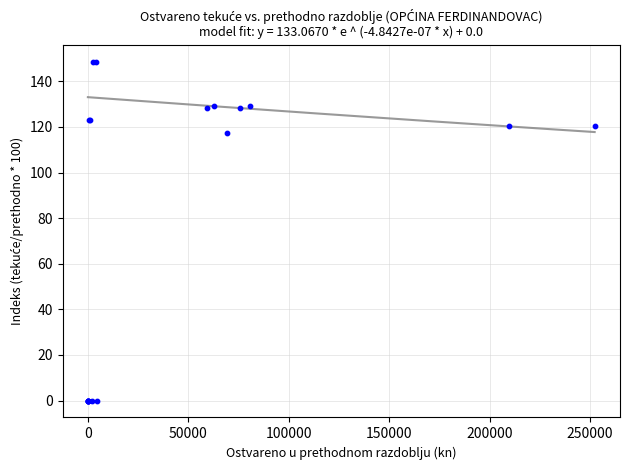

What Y value in the scatter plot is closest to 74?

117.2